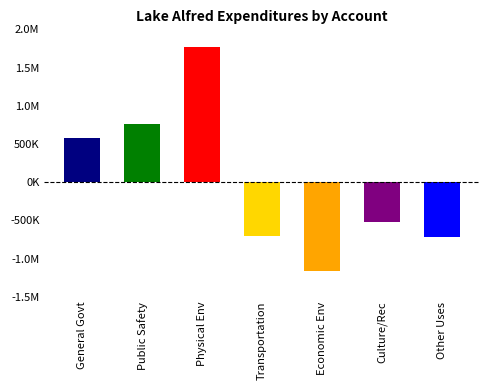

Does the chart contain any negative values?

Yes